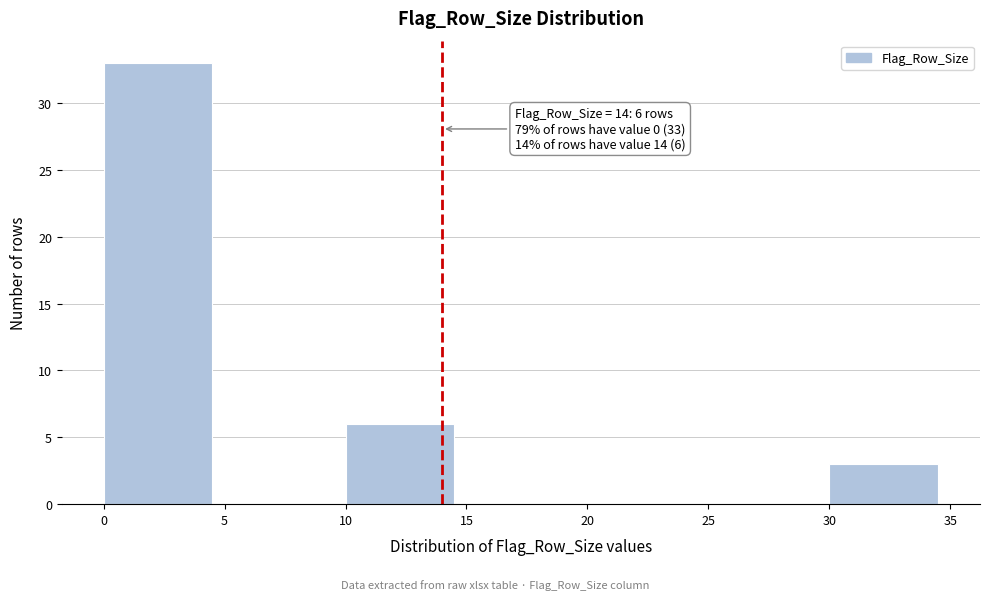

Over which range of the x-axis is the bar tallest?

0 to 5